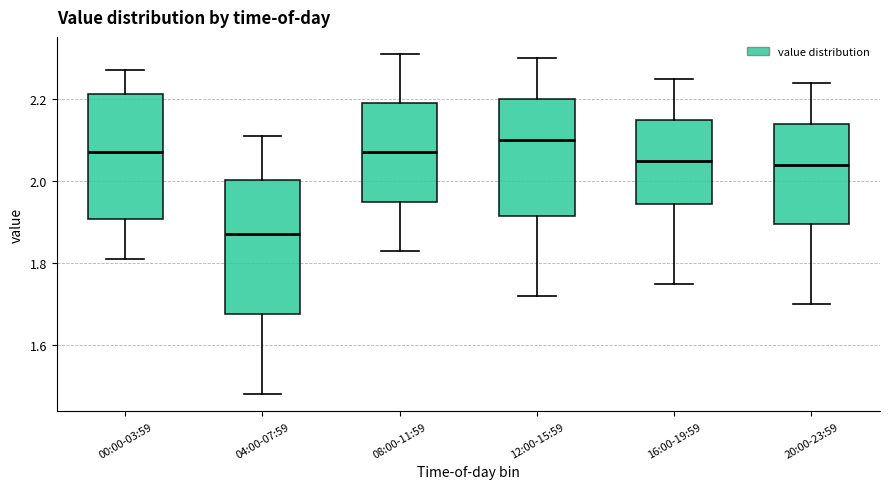

Which box's median line is the highest?

12:00-15:59